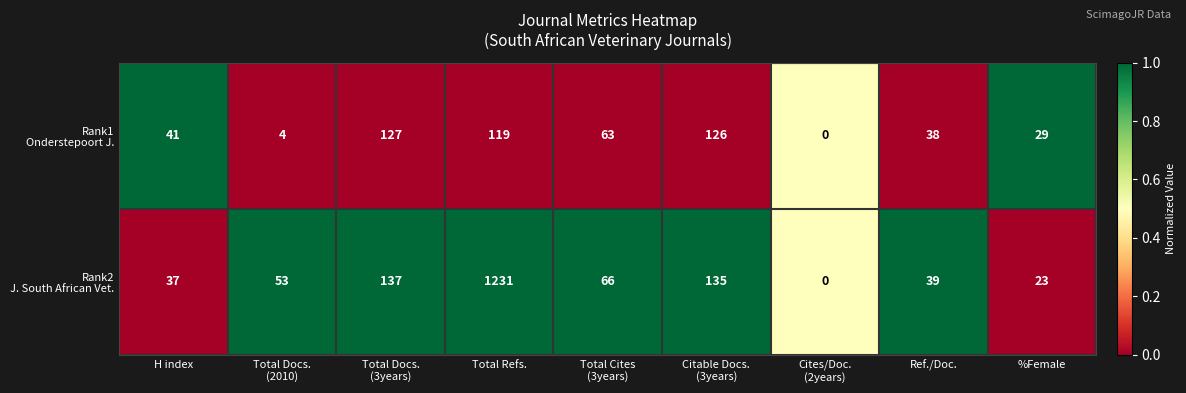

What is the maximum value shown in the chart?

1231